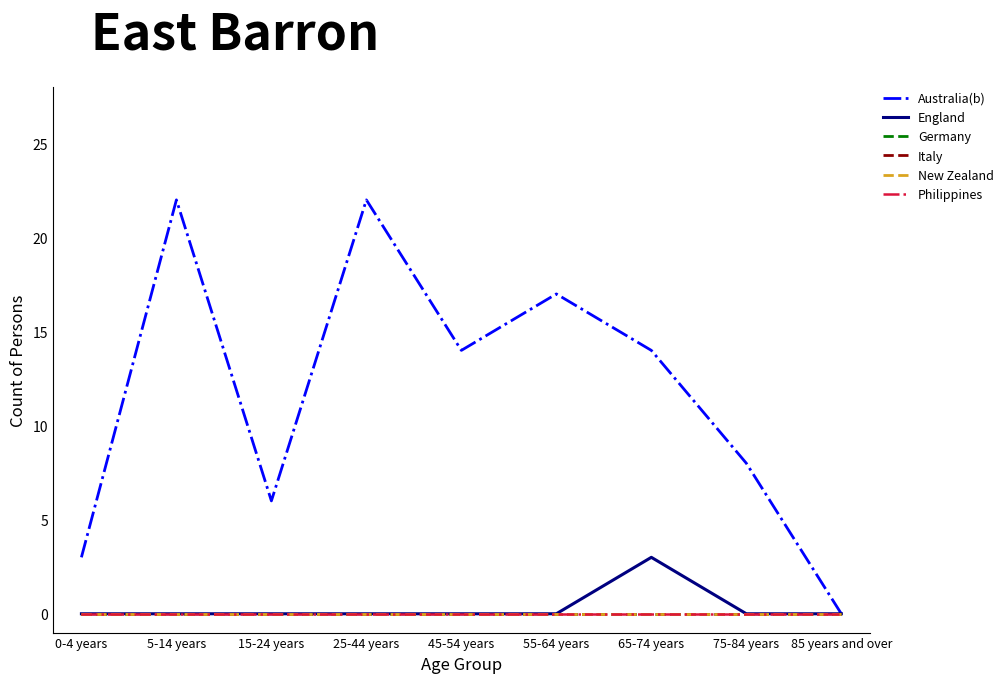

Reading right to left, extract all data points from this chart.

Australia(b): 85 years and over=0	75-84 years=8	65-74 years=14	55-64 years=17	45-54 years=14	25-44 years=22	15-24 years=6	5-14 years=22	0-4 years=3
England: 85 years and over=0	75-84 years=0	65-74 years=3	55-64 years=0	45-54 years=0	25-44 years=0	15-24 years=0	5-14 years=0	0-4 years=0
Germany: 85 years and over=0	75-84 years=0	65-74 years=0	55-64 years=0	45-54 years=0	25-44 years=0	15-24 years=0	5-14 years=0	0-4 years=0
Italy: 85 years and over=0	75-84 years=0	65-74 years=0	55-64 years=0	45-54 years=0	25-44 years=0	15-24 years=0	5-14 years=0	0-4 years=0
New Zealand: 85 years and over=0	75-84 years=0	65-74 years=0	55-64 years=0	45-54 years=0	25-44 years=0	15-24 years=0	5-14 years=0	0-4 years=0
Philippines: 85 years and over=0	75-84 years=0	65-74 years=0	55-64 years=0	45-54 years=0	25-44 years=0	15-24 years=0	5-14 years=0	0-4 years=0